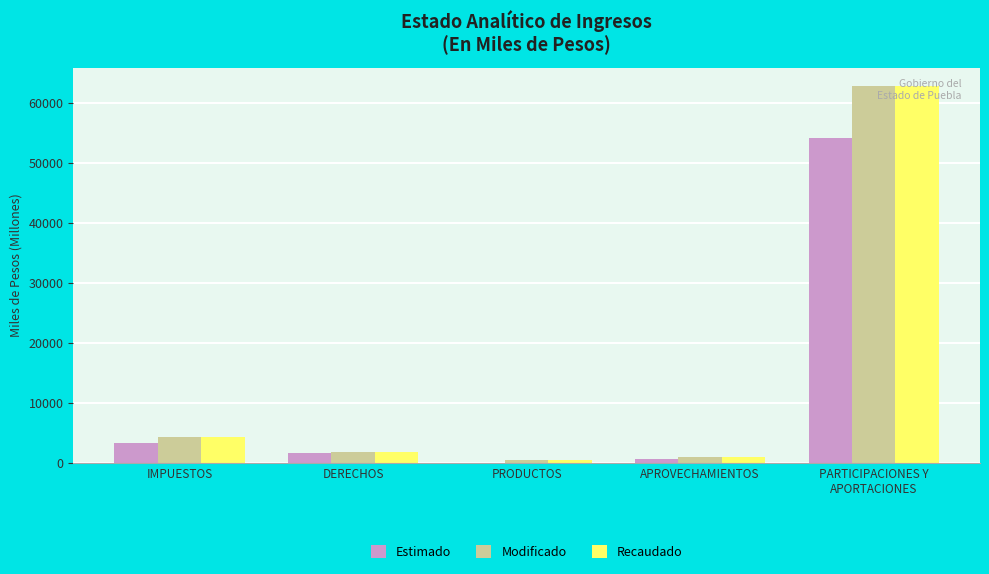

What is the greatest value displayed?

62743.2